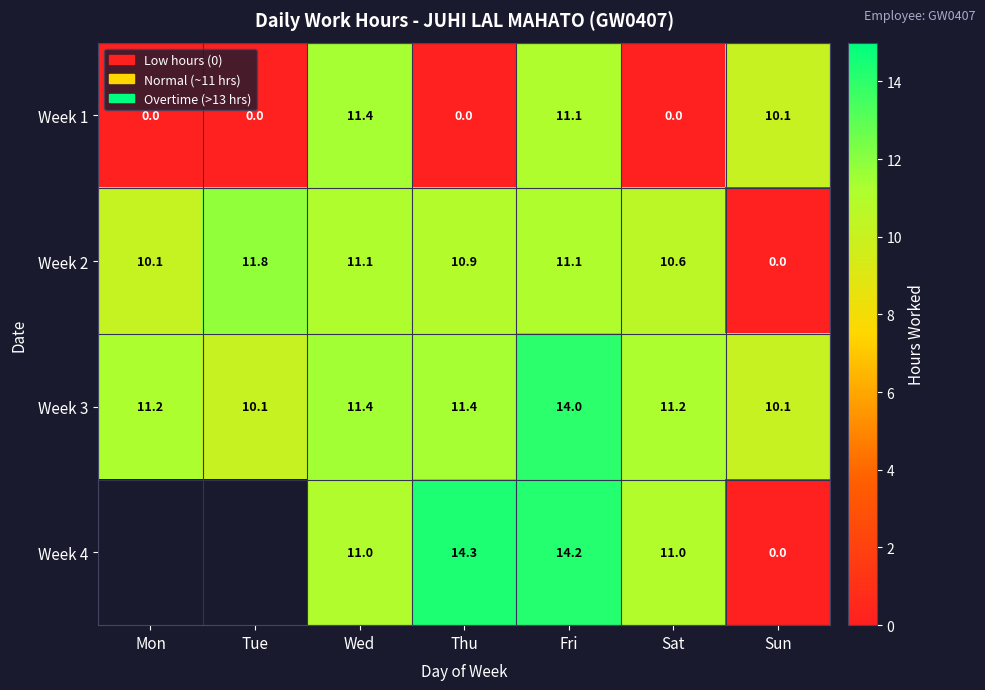

What is the difference between the maximum and minimum values in the Week 3 series?

3.9